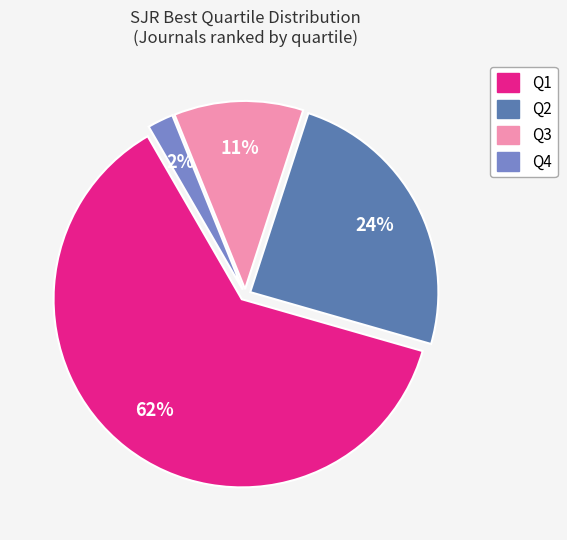

To the nearest percent, what portion does Q2 represent?

24%